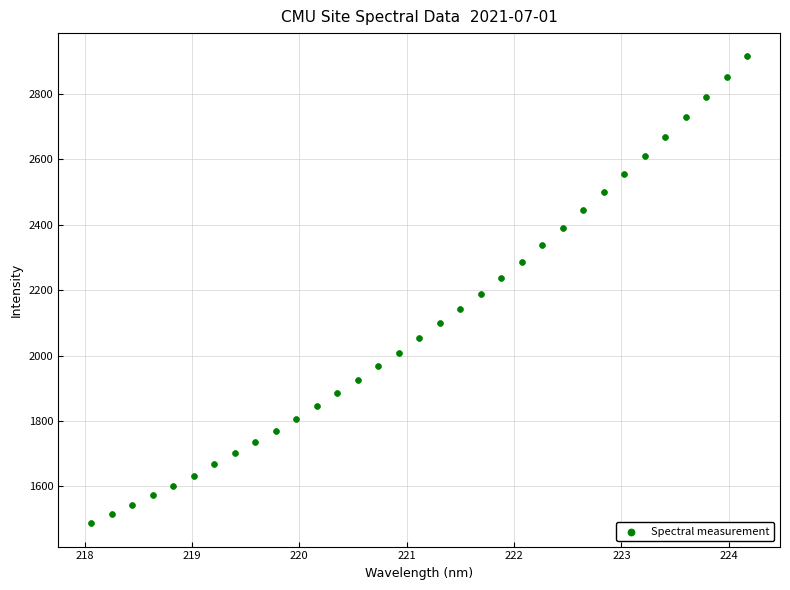

What is the range of X values (max minus min)?

6.1